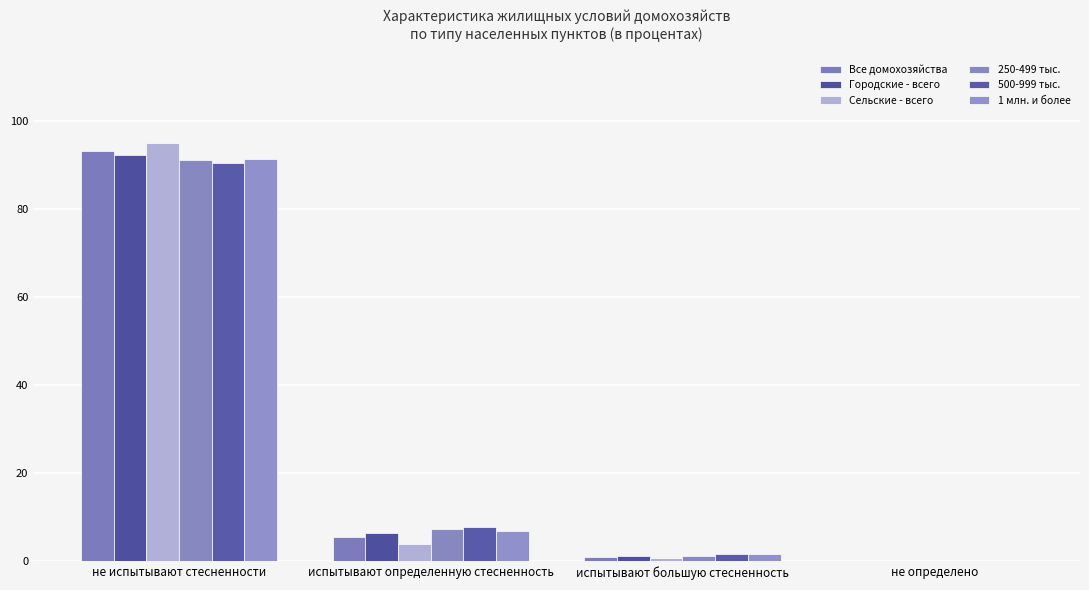

At which category is the sum across all series the highest?

не испытывают стесненности